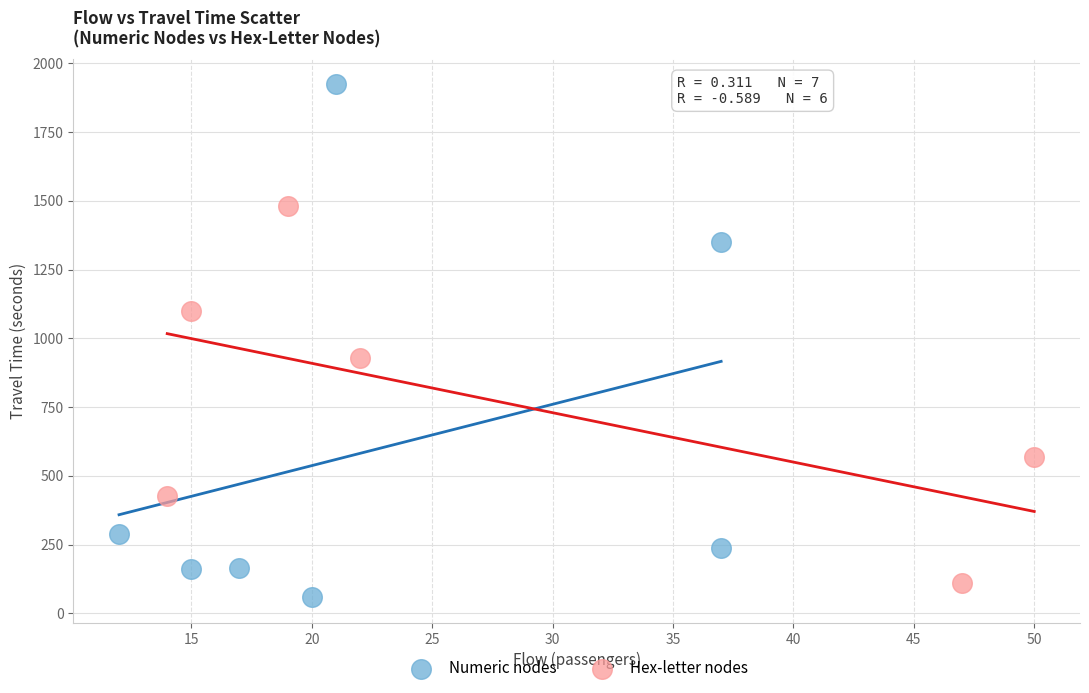

Which series has the widest spread of Y values?

Numeric nodes